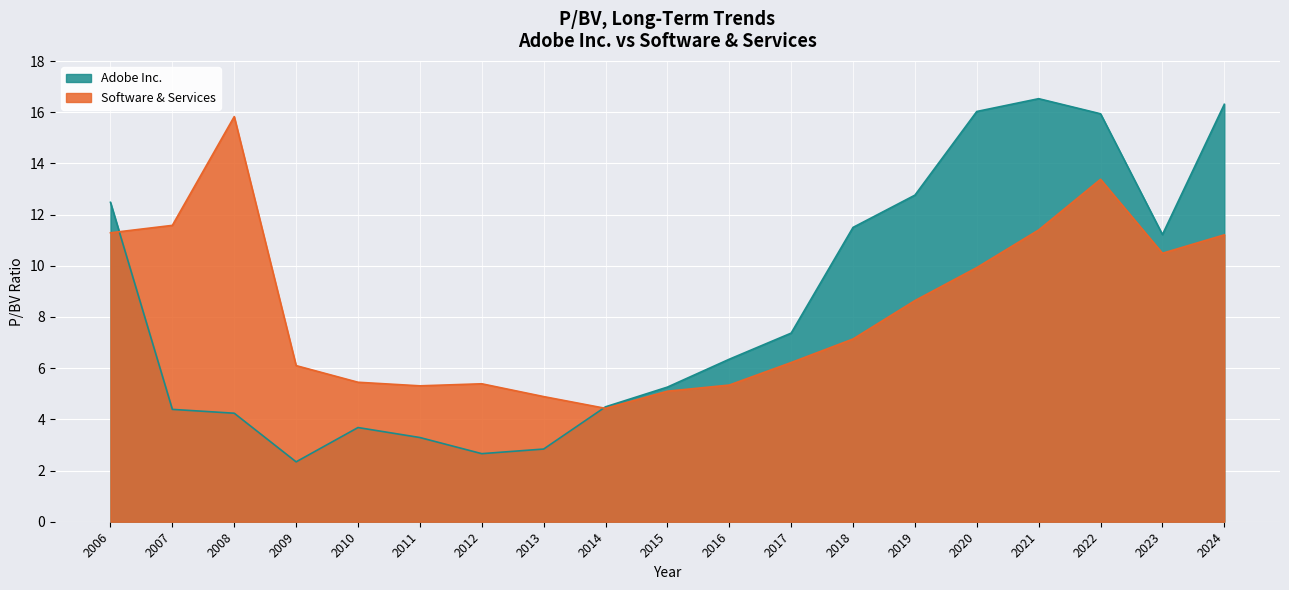

Rank the categories by Adobe Inc. value from highest to lowest.

2021, 2024, 2020, 2022, 2019, 2006, 2018, 2023, 2017, 2016, 2015, 2014, 2007, 2008, 2010, 2011, 2013, 2012, 2009